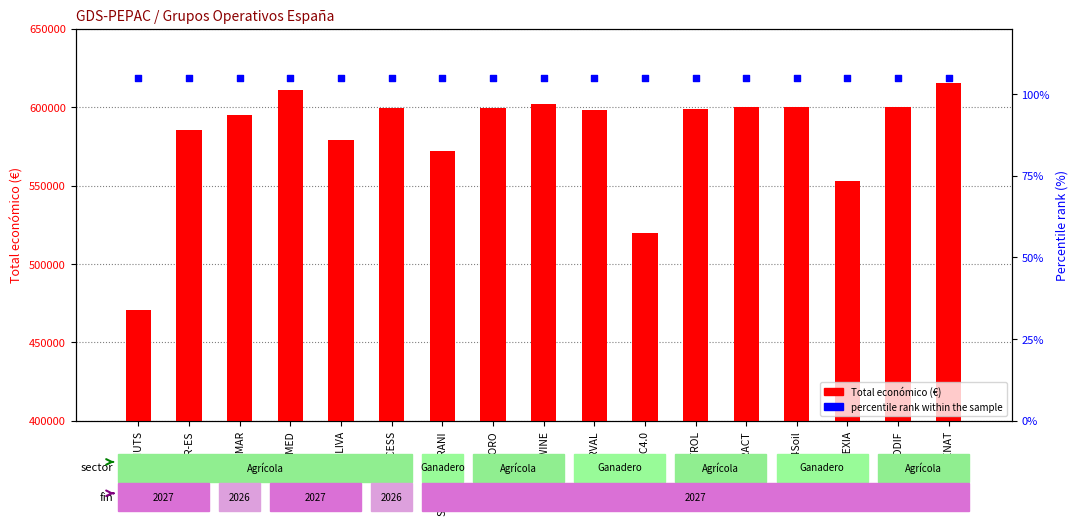

What are all the series names shown in the legend?

Total económico, percentile rank within the sample